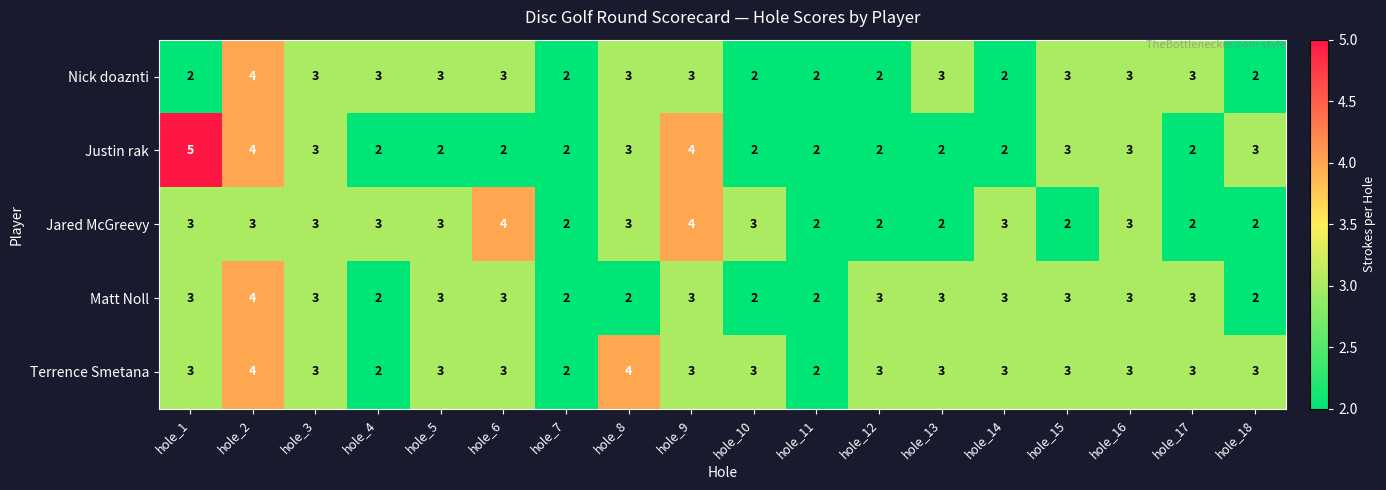

At which category does the chart reach its peak across all series?

hole_1